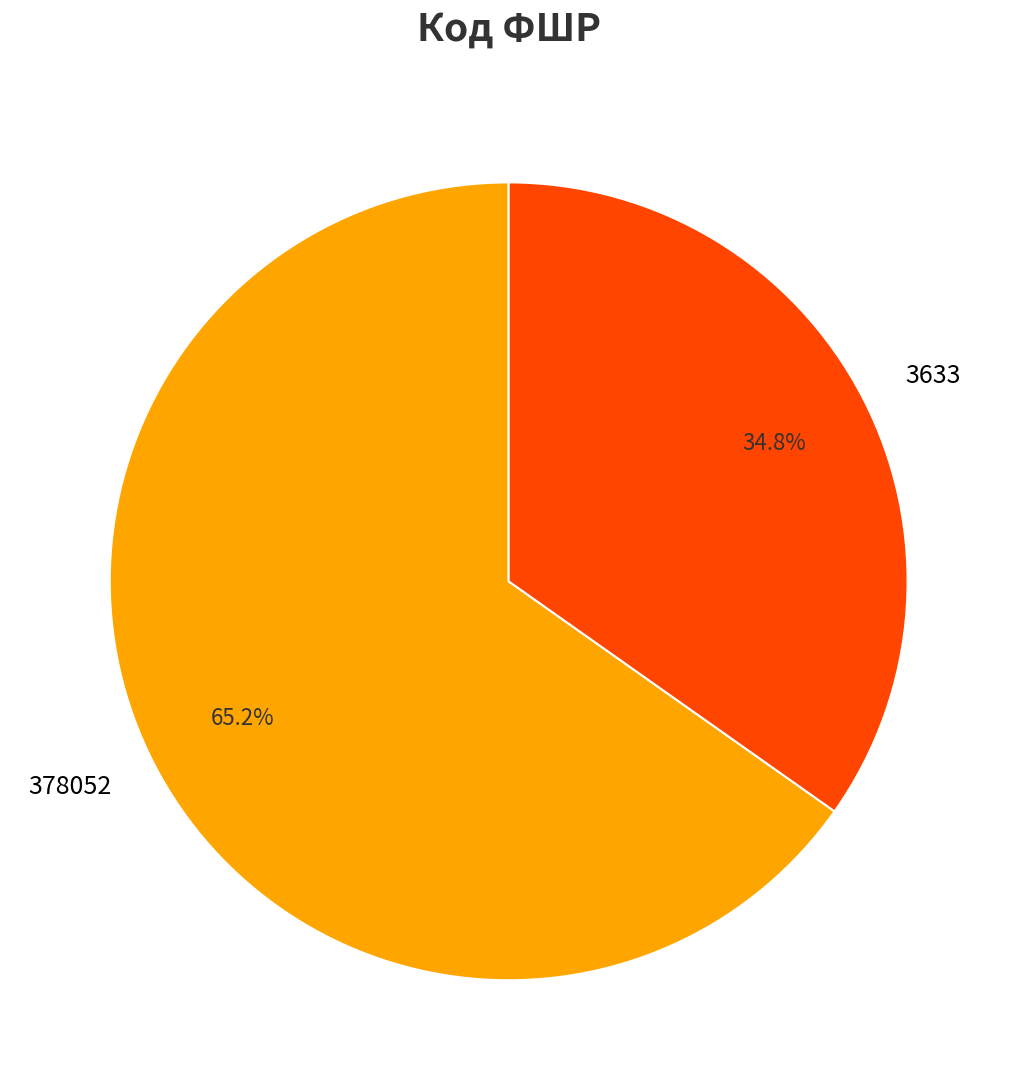

To the nearest percent, what is the difference between the 3633 and 378052 slice percentages?

30%